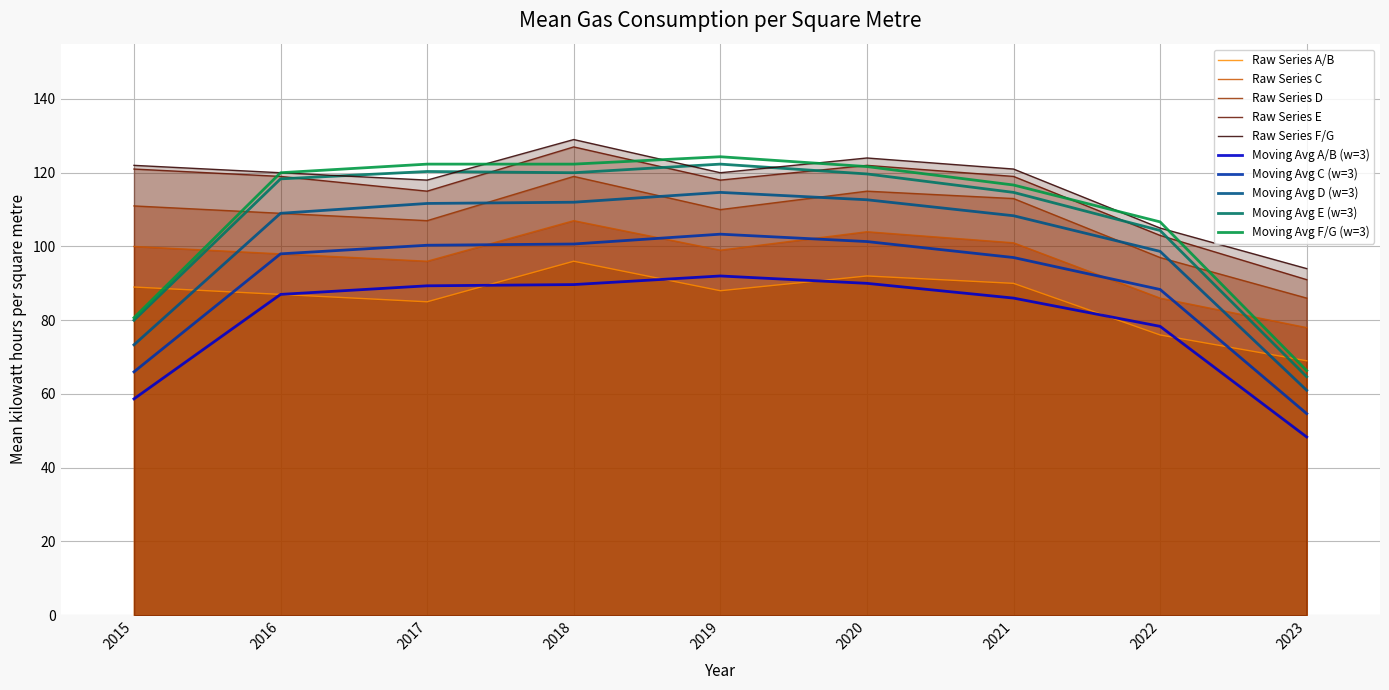

Where is E nearest to the value 109?

2017